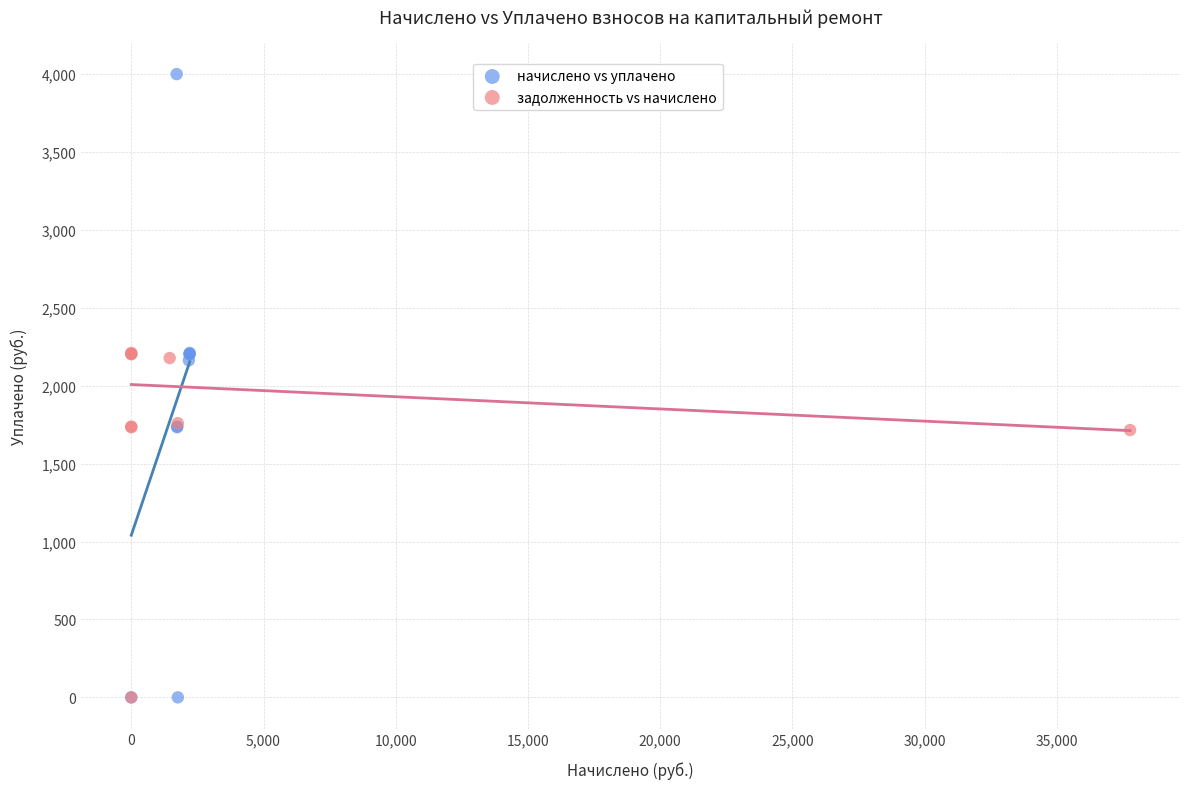

Which series has the widest spread of Y values?

начислено vs уплачено